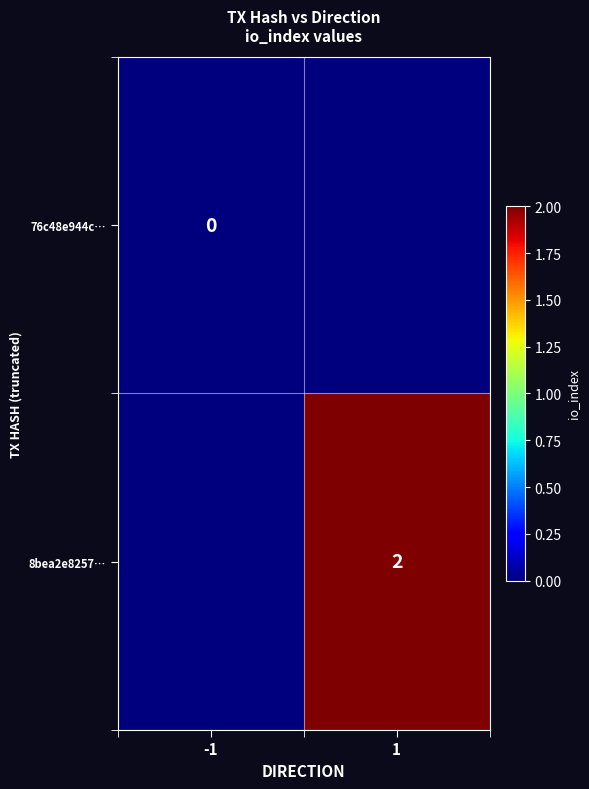

The 8bea2e8257… series shows 2 at 1. True or false?

True